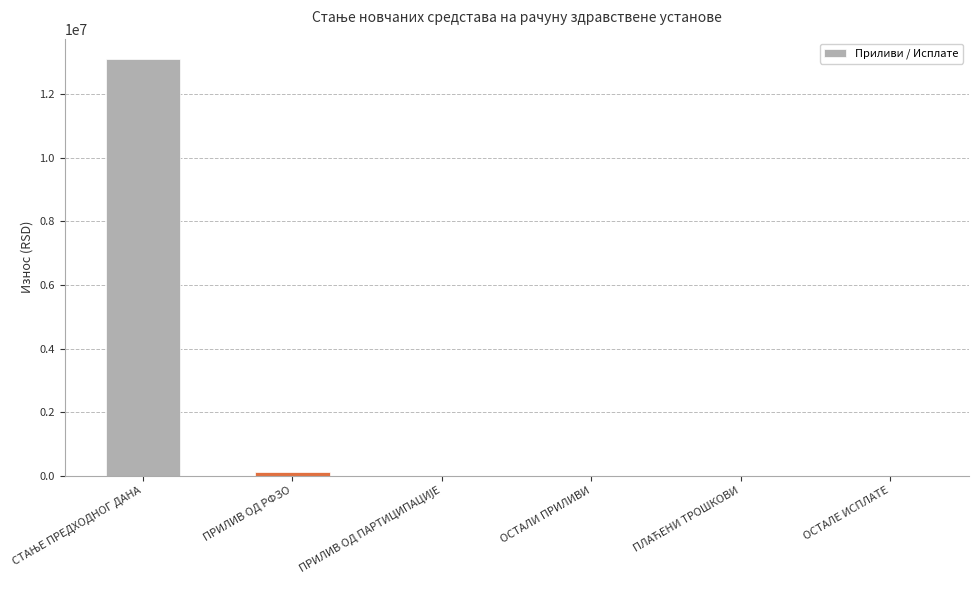

Where is the data nearest to the value 6542627?

ПРИЛИВ ОД РФЗО